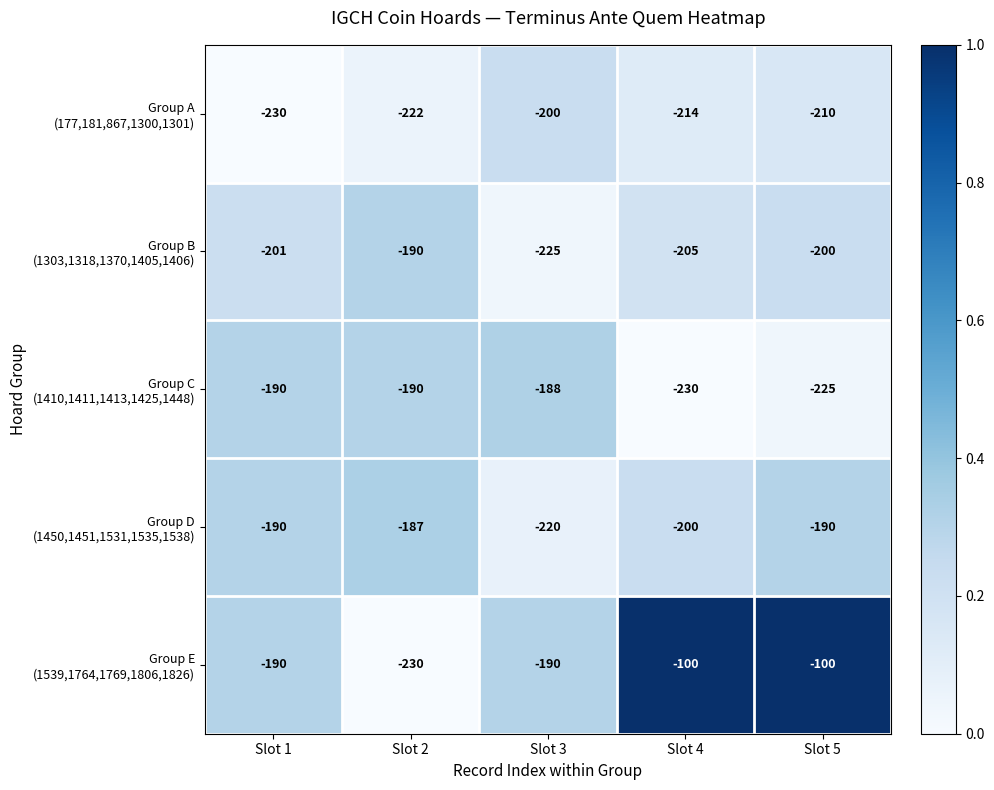

What is the minimum value shown in the chart?

-230